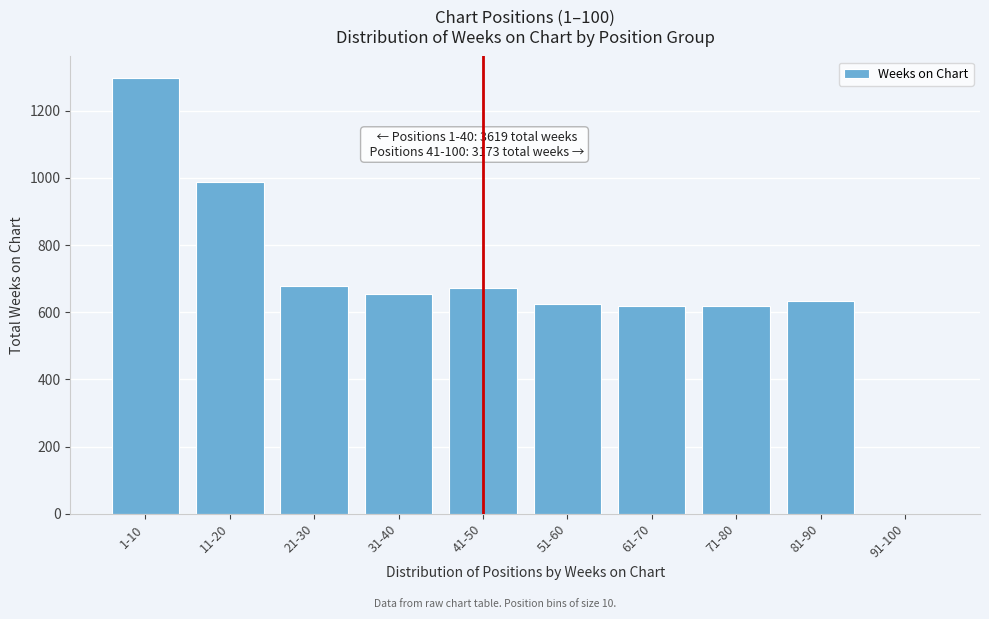

At which category does the chart reach its peak across all series?

1-10